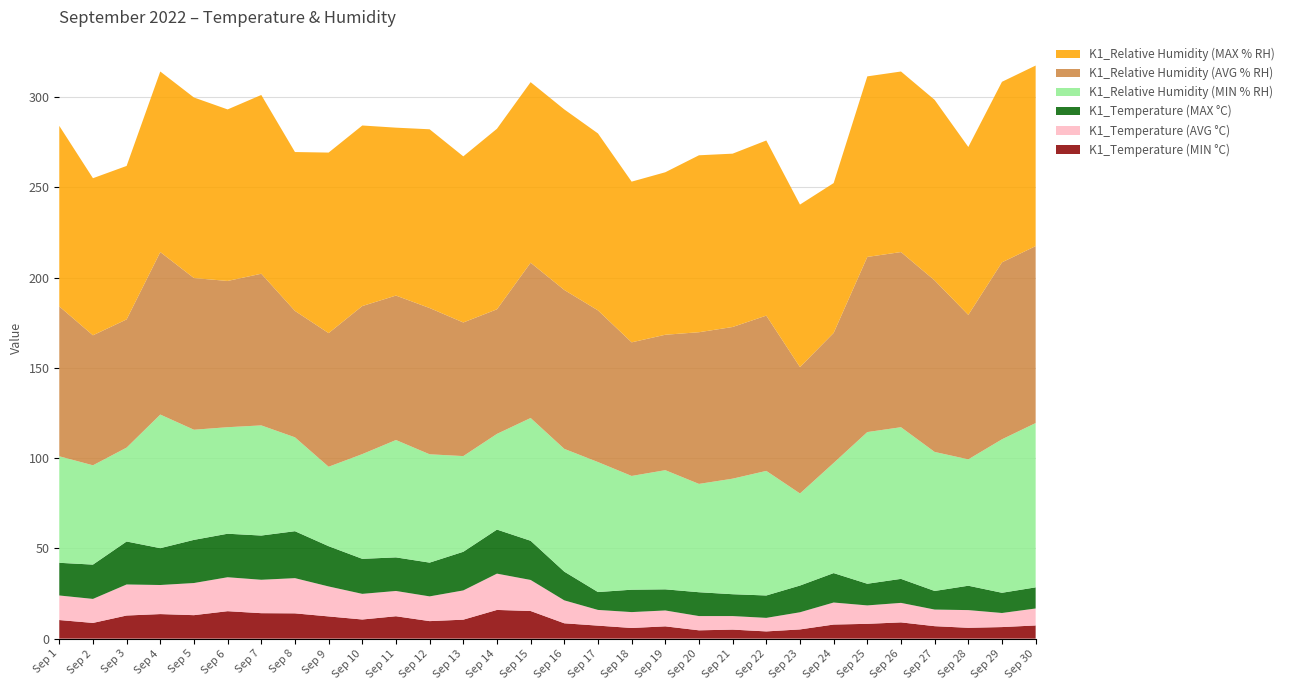

Reading left to right, what are all the values shown in this chart?

K1_Temperature (MIN °C): 10.3	8.7	12.8	13.6	13.0	15.2	14.1	14.0	12.3	10.6	12.4	9.7	10.5	15.9	15.3	8.5	7.2	5.9	6.8	4.6	5.0	4.0	5.1	7.8	8.2	9.0	6.9	6.0	6.4	7.3
K1_Temperature (AVG °C): 13.6	13.3	17.2	16.1	17.8	18.8	18.5	19.5	16.6	14.2	14.0	13.7	16.2	20.1	17.2	12.7	8.7	8.8	8.8	7.9	7.5	7.5	9.5	12.2	10.2	10.8	9.2	9.8	7.8	9.4
K1_Temperature (MAX °C): 18.1	19.0	23.8	20.4	23.9	24.1	24.5	26.0	22.3	19.4	18.6	18.7	21.4	24.4	21.7	15.9	9.9	12.4	11.7	13.2	12.1	12.4	14.8	16.3	12.0	13.3	10.3	13.5	11.2	11.7
K1_Relative Humidity (MIN % RH): 59.0	55.0	52.0	74.0	61.0	59.0	61.0	52.0	44.0	58.0	65.0	60.0	53.0	53.0	68.0	68.0	72.0	63.0	66.0	60.0	64.0	69.0	51.0	61.0	84.0	84.0	77.0	70.0	85.0	91.0
K1_Relative Humidity (AVG % RH): 83.0	72.0	71.0	90.0	84.0	81.0	84.0	70.0	74.0	82.0	80.0	81.0	74.0	69.0	86.0	88.0	84.0	74.0	75.0	84.0	84.0	86.0	70.0	72.0	97.0	97.0	95.0	80.0	98.0	98.0
K1_Relative Humidity (MAX % RH): 100.0	87.0	85.0	100.0	100.0	95.0	99.0	88.0	100.0	100.0	93.0	99.0	92.0	100.0	100.0	100.0	98.0	89.0	90.0	98.0	96.0	97.0	90.0	83.0	100.0	100.0	100.0	93.0	100.0	100.0